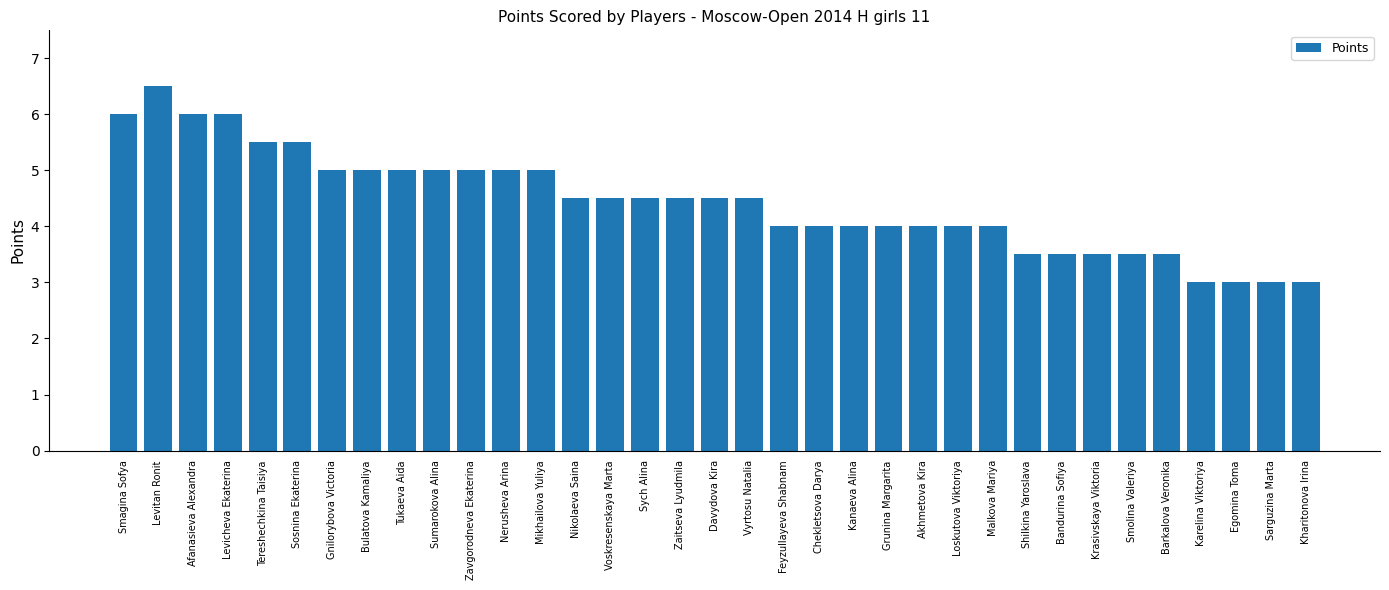

What position from the right is Nikolaeva Saina?

22